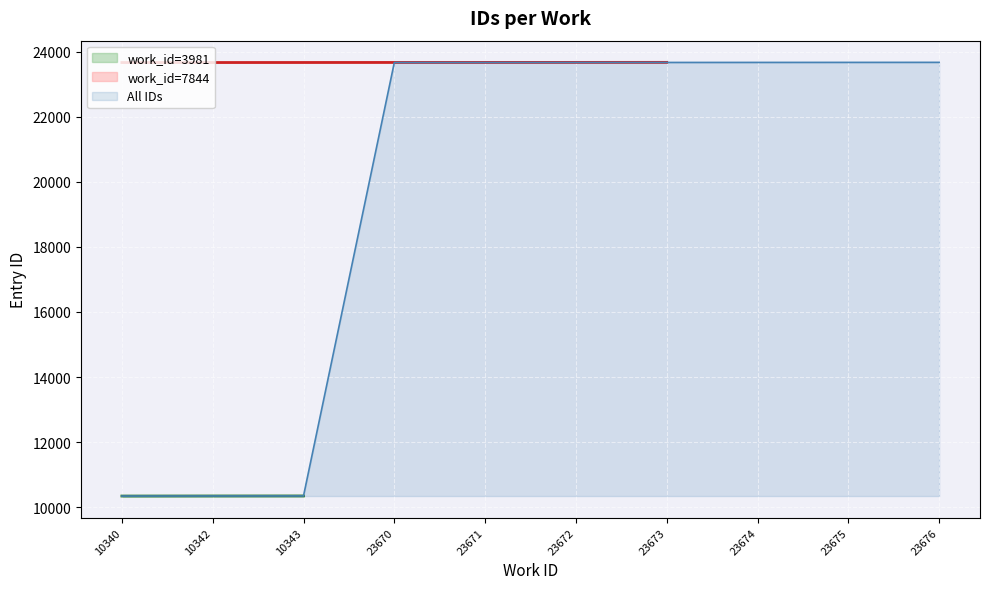

What is the difference between the maximum and minimum values?

13336